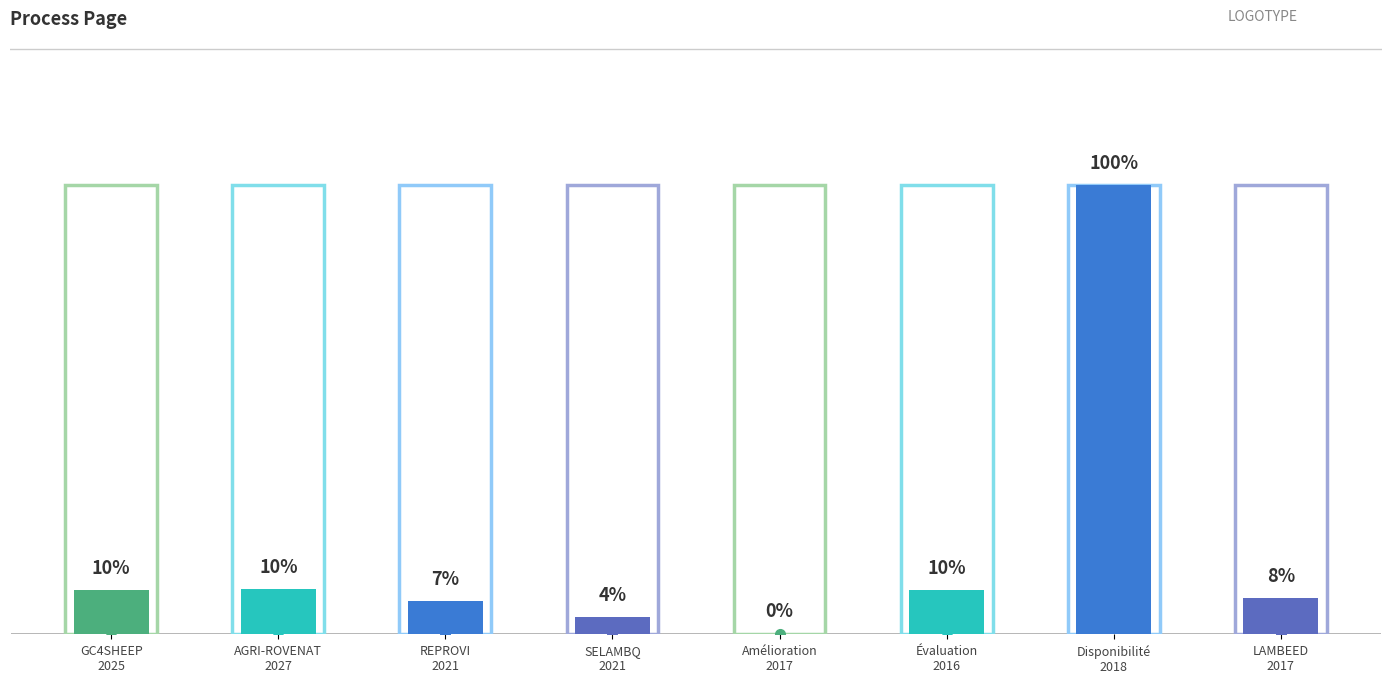

Are the bars horizontal?

No